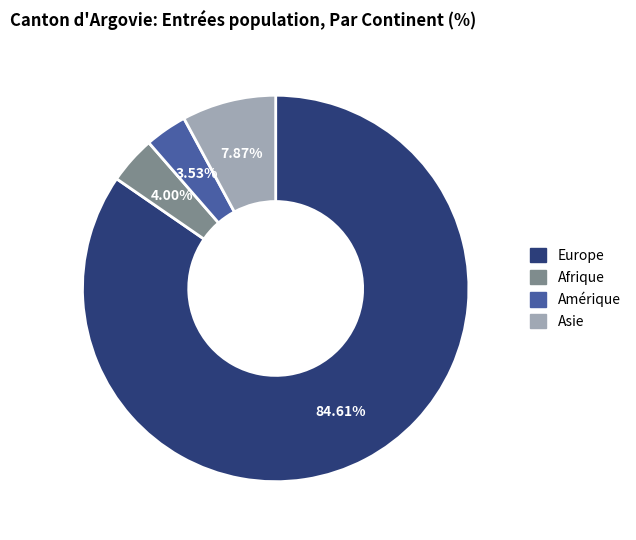

What is the largest slice in the pie chart?

Europe